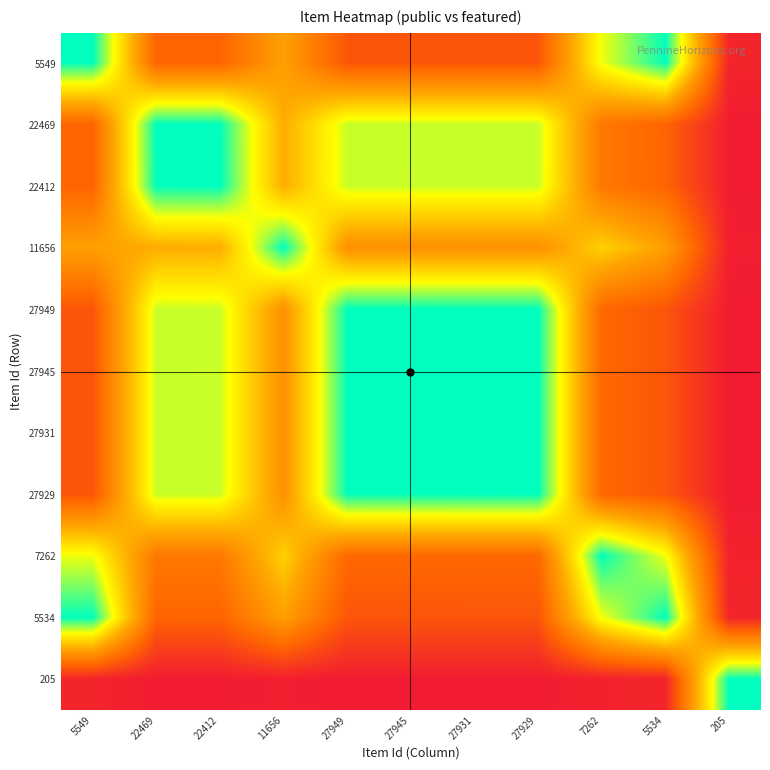

What is the maximum value shown in the chart?

1.0